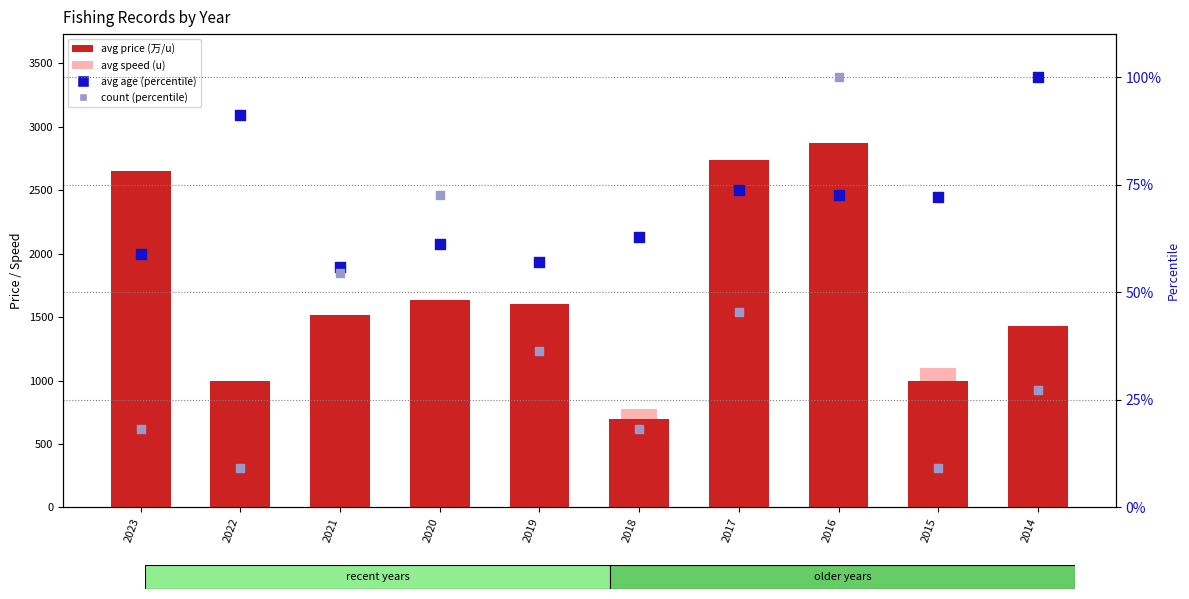

At which category is the sum across all series the highest?

2016